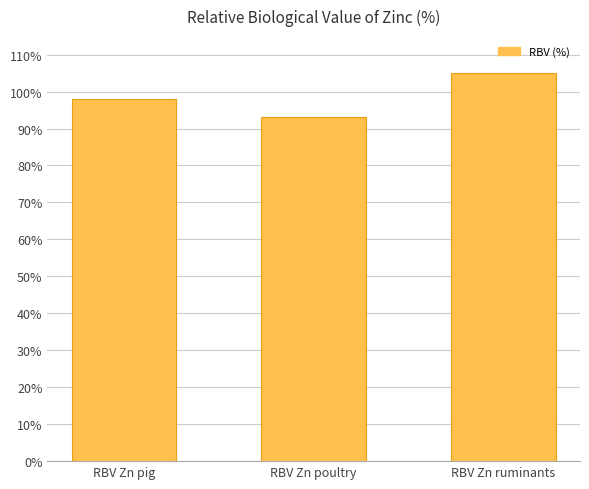

Count the number of data series in this chart.

1